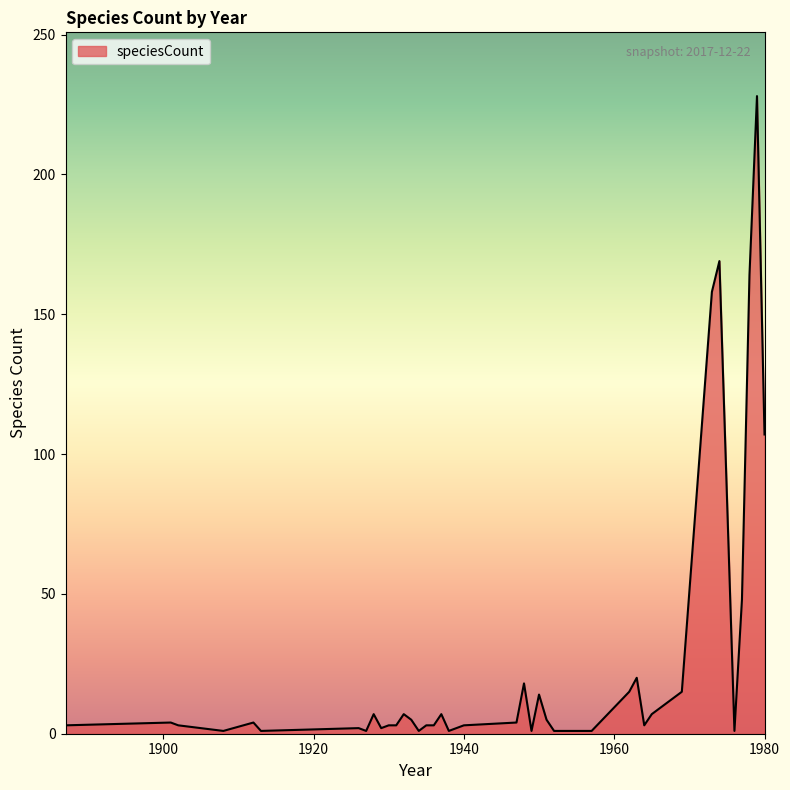

What is the difference between the second highest and second lowest values?

168